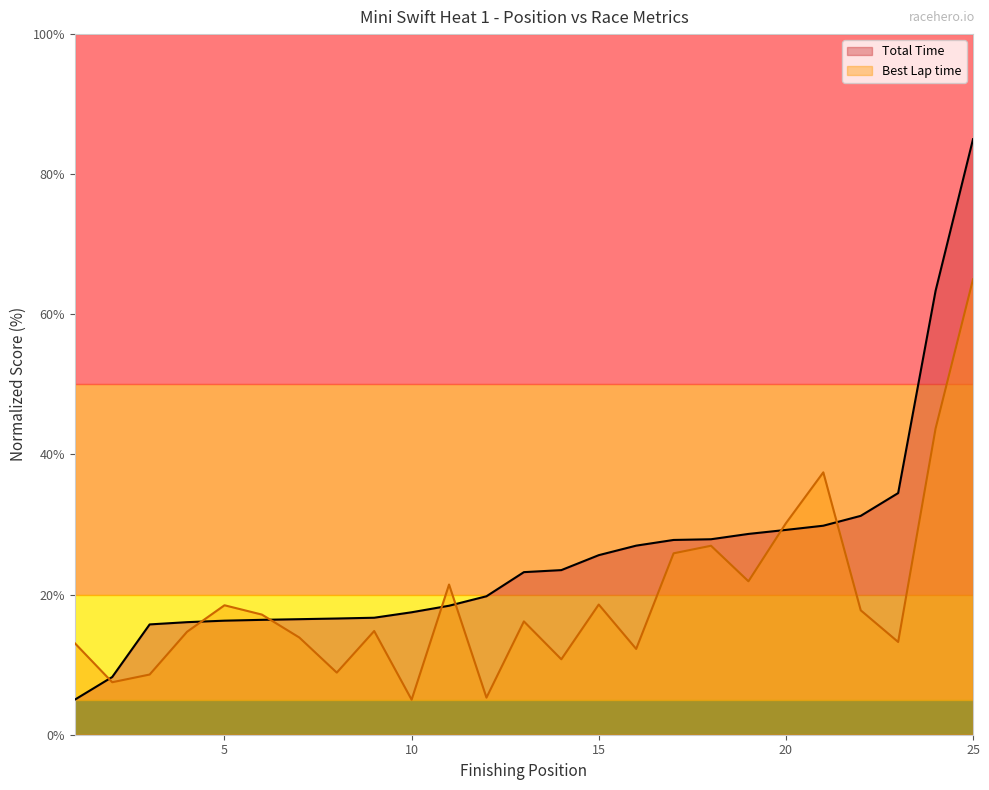

Between 5 and 24, which is larger?

24